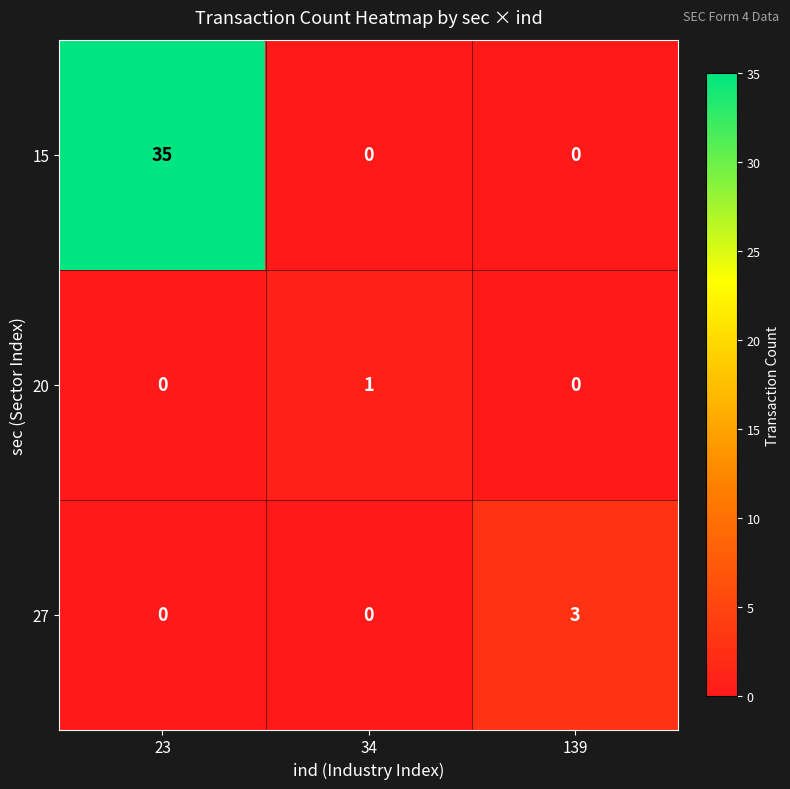

At which category is the sum across all series the highest?

23